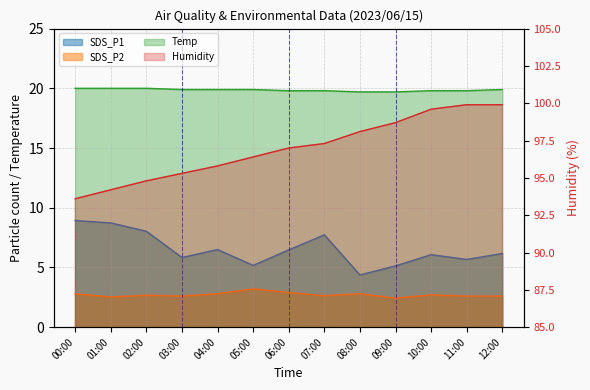

Which category has the lowest value in the SDS_P2 series?

09:00